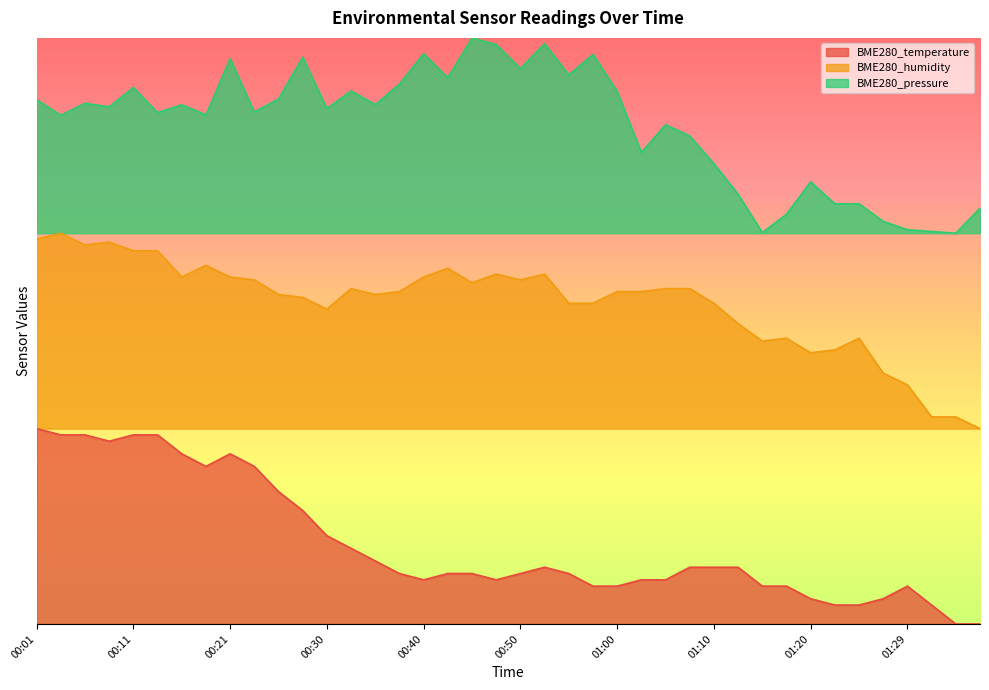

List the labels in order of BME280_temperature value, largest first.

00:01, 00:03, 00:06, 00:11, 00:13, 00:08, 00:16, 00:21, 00:18, 00:23, 00:26, 00:28, 00:30, 00:33, 00:35, 00:53, 01:07, 01:10, 01:12, 00:38, 00:43, 00:45, 00:50, 00:55, 00:40, 00:48, 01:02, 01:05, 00:57, 01:00, 01:15, 01:17, 01:29, 01:20, 01:27, 01:22, 01:25, 01:32, 01:34, 01:37